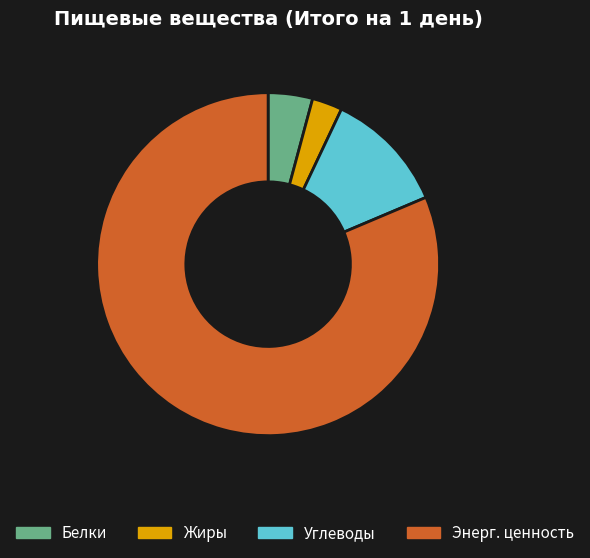

Does Углеводы represent more than half of the total?

No